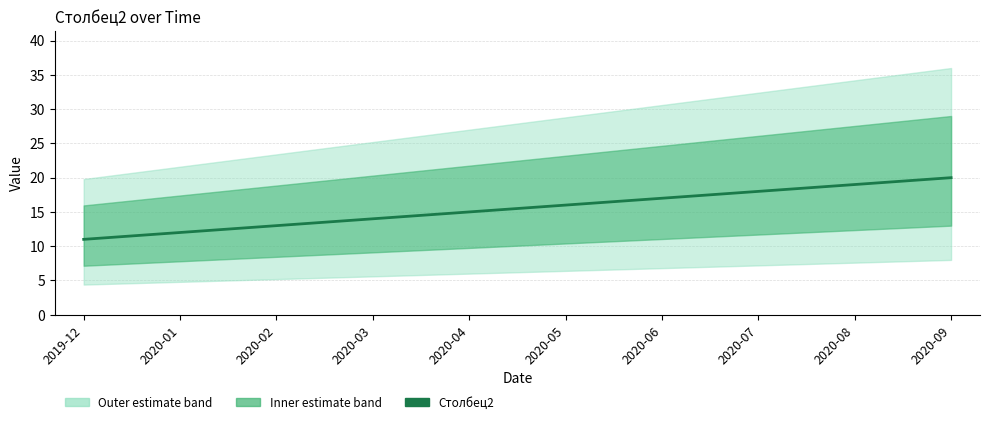

Rank the categories by value from highest to lowest.

2020-09, 2020-08, 2020-07, 2020-06, 2020-05, 2020-04, 2020-03, 2020-02, 2020-01, 2019-12